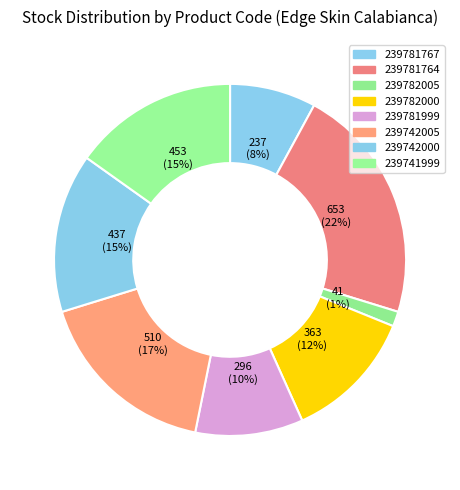

Is 239742000 the majority of the pie?

No